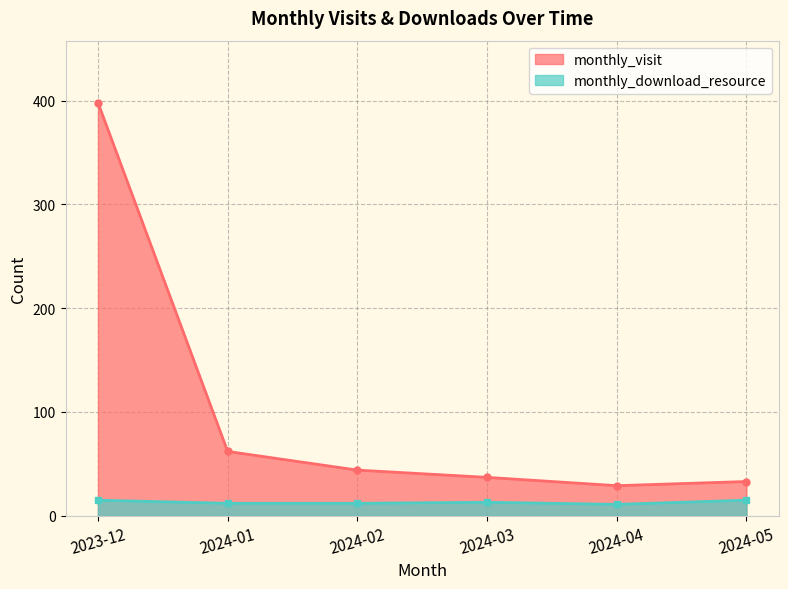

Where is the first local minimum for monthly_download_resource?

2024-04